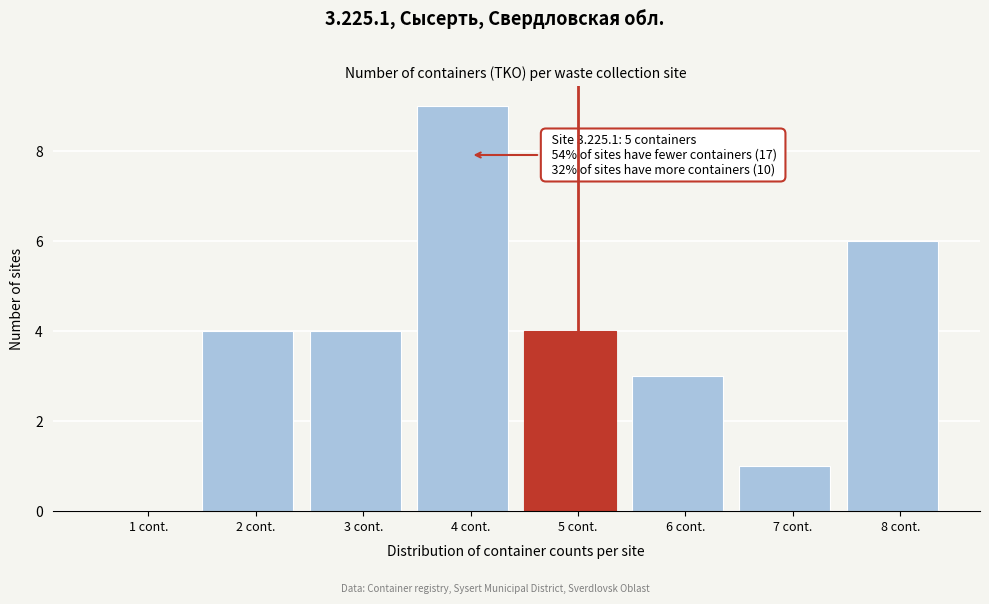

Reading left to right, list all the values displayed in this chart.

1 cont.=0	2 cont.=4	3 cont.=4	4 cont.=9	5 cont.=4	6 cont.=3	7 cont.=1	8 cont.=6